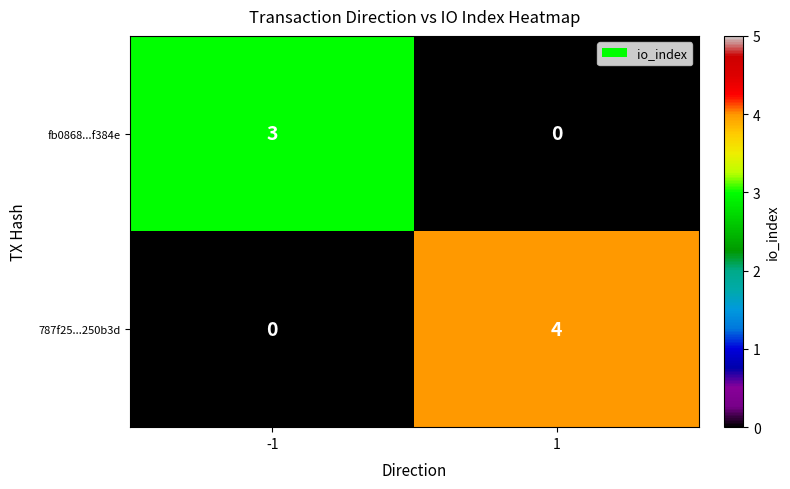

What is the difference between the 787f25...250b3d values at 1 and -1?

4